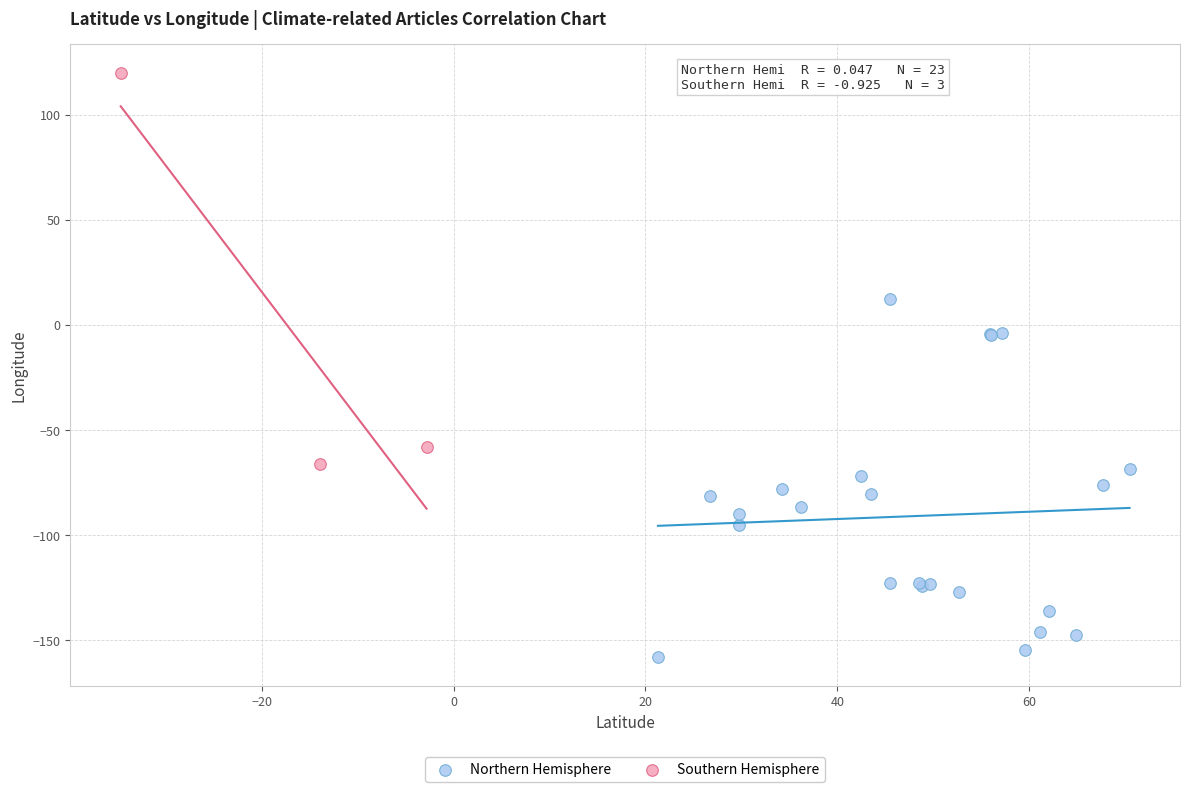

Which series reaches the minimum Y coordinate?

Northern Hemisphere